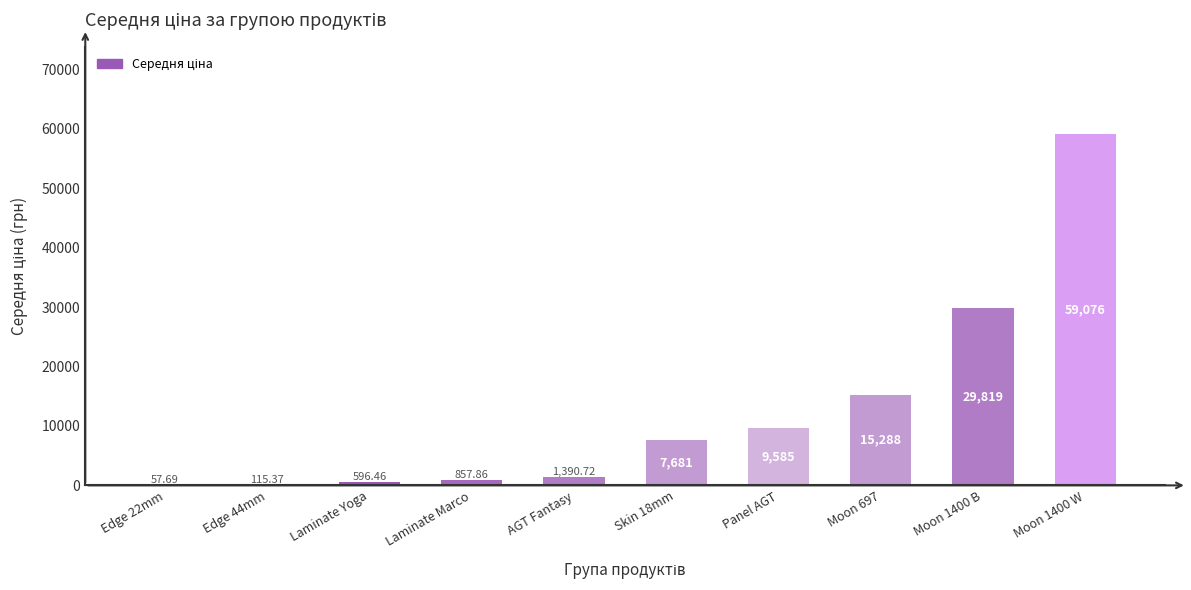

The chart shows a value of 57.7 at Edge 22mm. True or false?

True